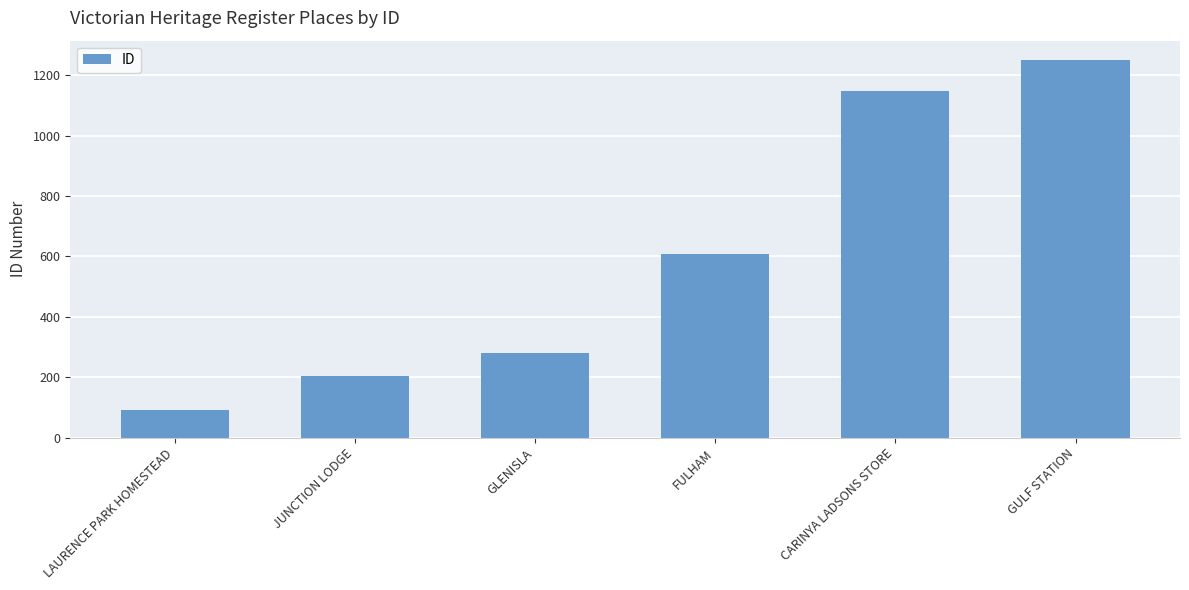

Which label corresponds to the smallest value in the chart?

LAURENCE PARK HOMESTEAD